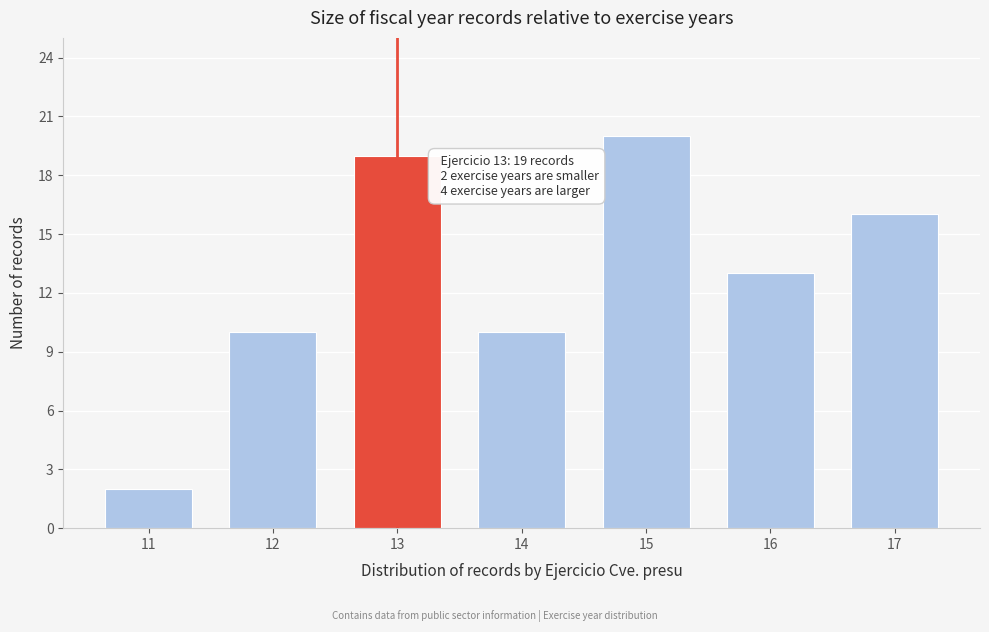

Reading left to right, list all the values displayed in this chart.

2	10	19	10	20	13	16